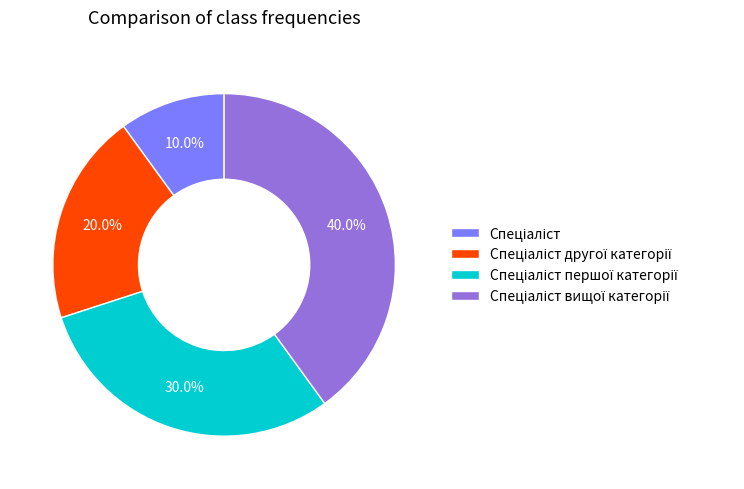

Does any single category account for the majority?

No